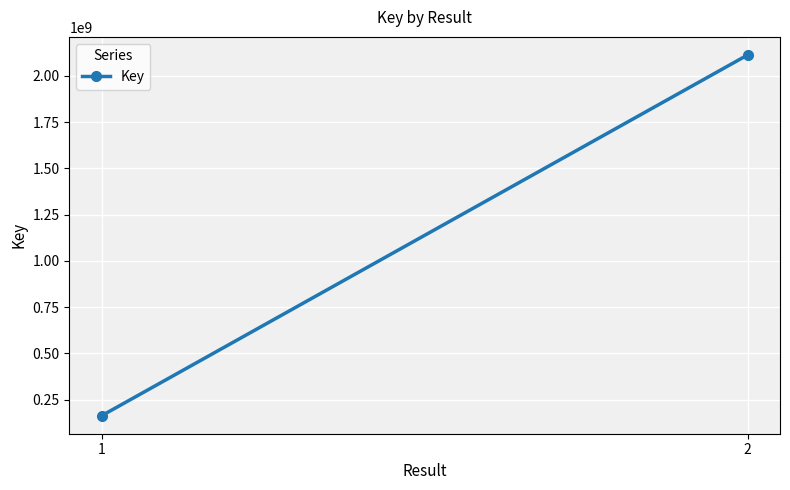

Rank the categories by value from highest to lowest.

2, 1